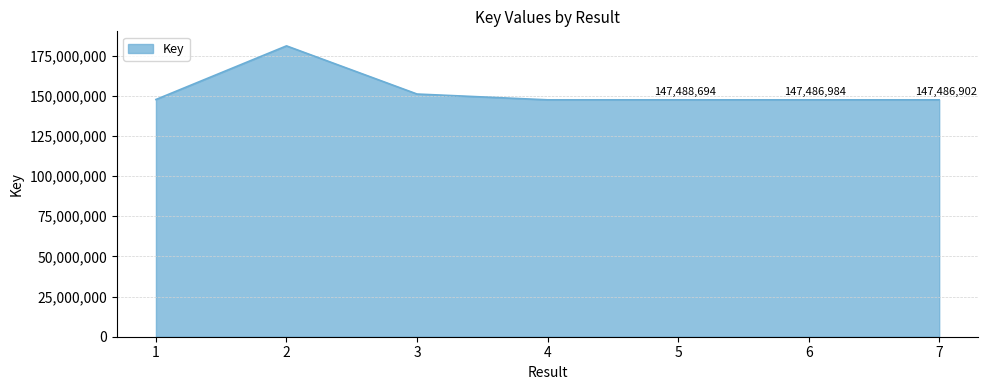

True or false: the data has more than 2 interior local peaks.

False